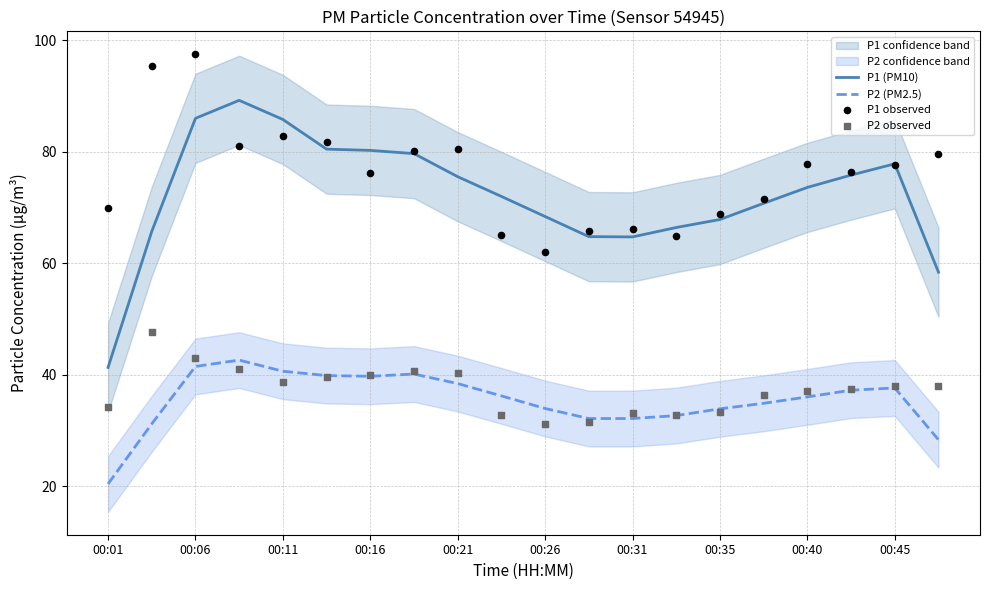

Is the value of P2 (PM2.5) at 00:01 greater than the value of P1 (PM10) at 00:16?

No